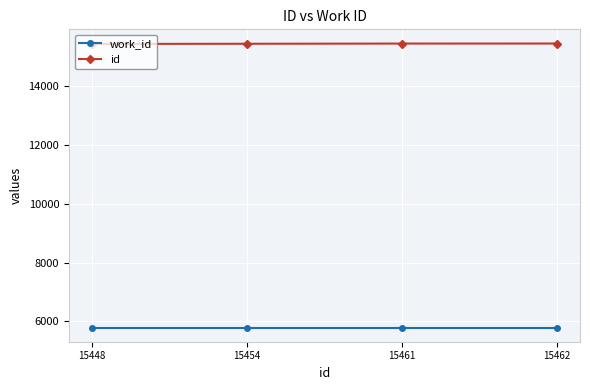

What is the value of the work_id point at the 1st from the left?

5787